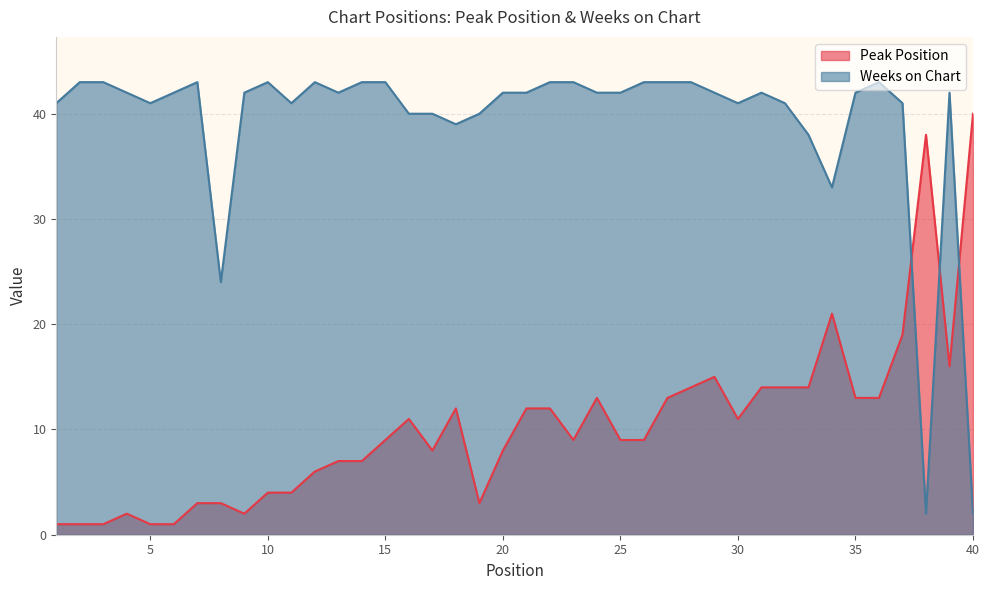

What is the average value of the Weeks on Chart series?

39